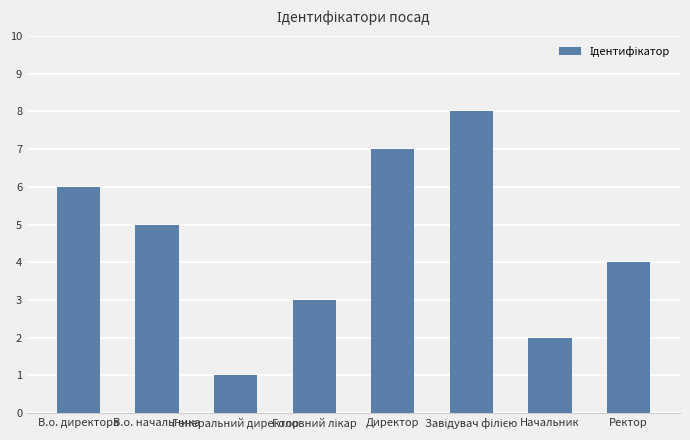

What is the sum of all values?

36